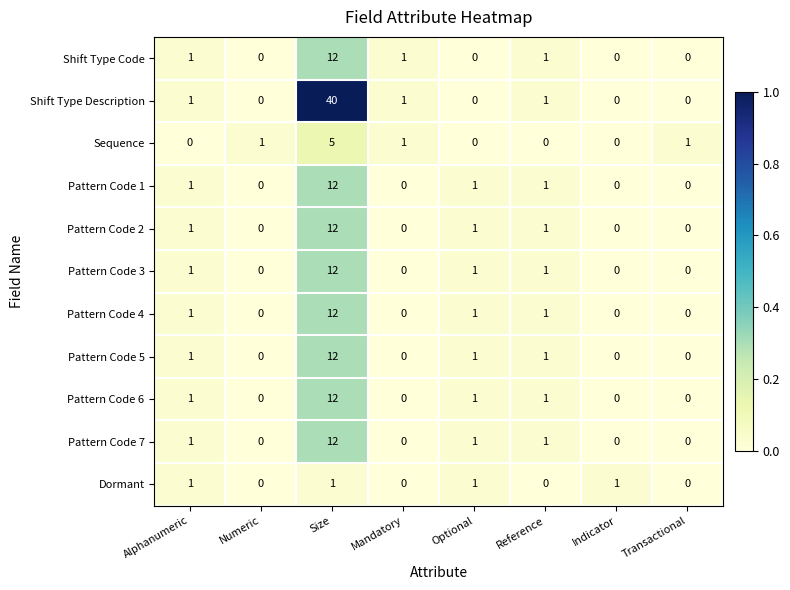

How many categories are shown in the chart?

8